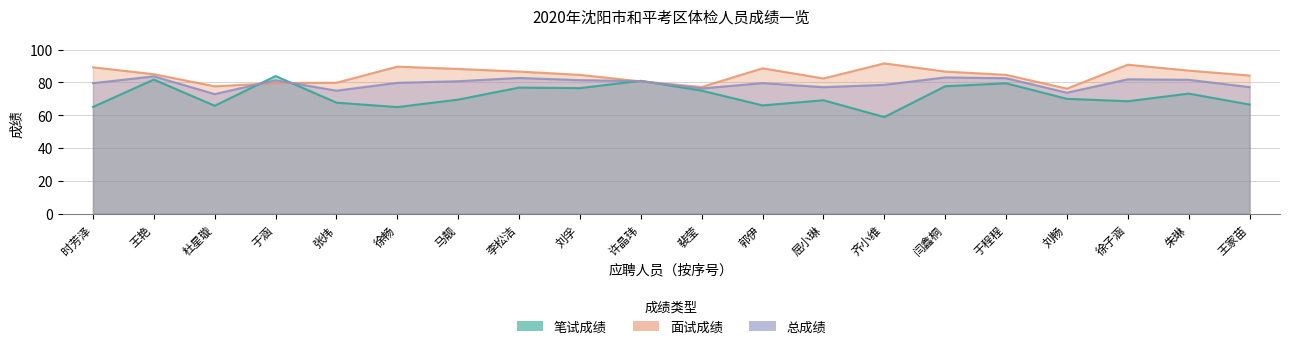

What is the value of the 面试成绩 point at the 16th from the left?

84.6